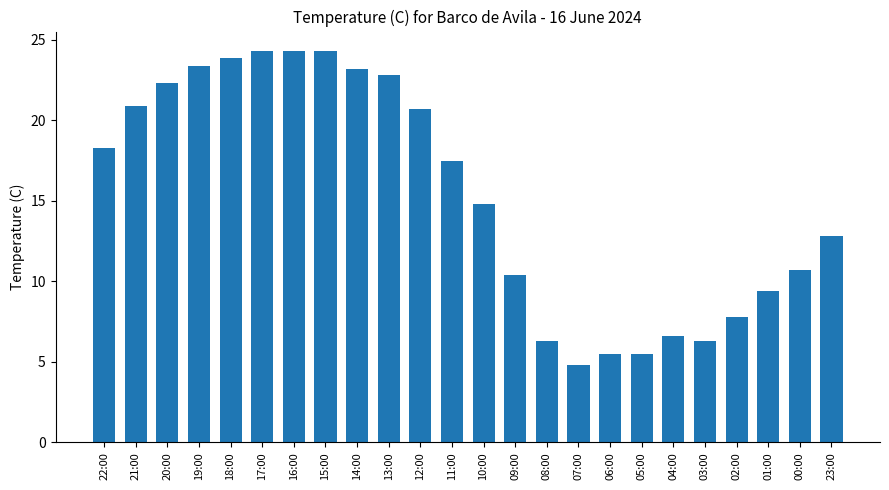

Which label corresponds to the smallest value in the chart?

07:00